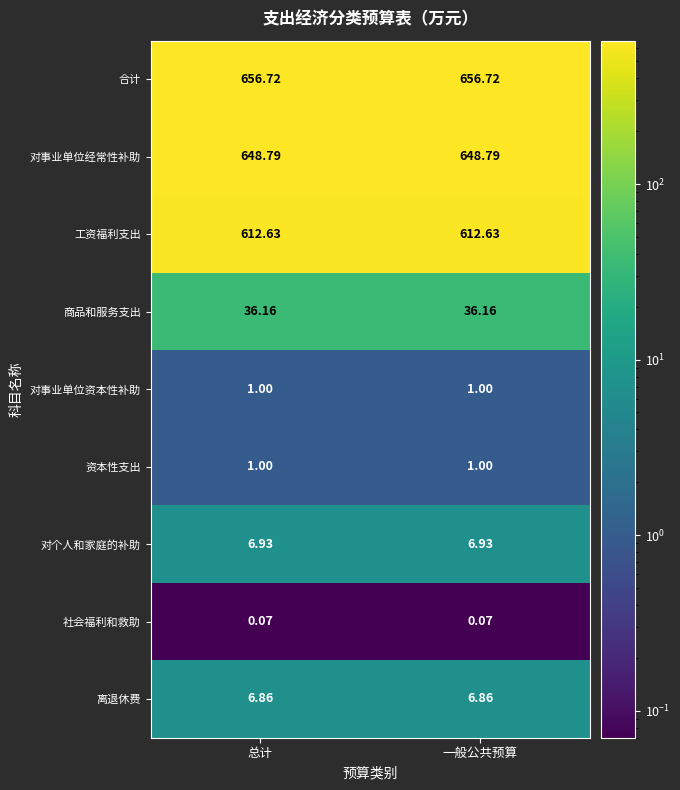

Which series has the largest total across all categories?

合计